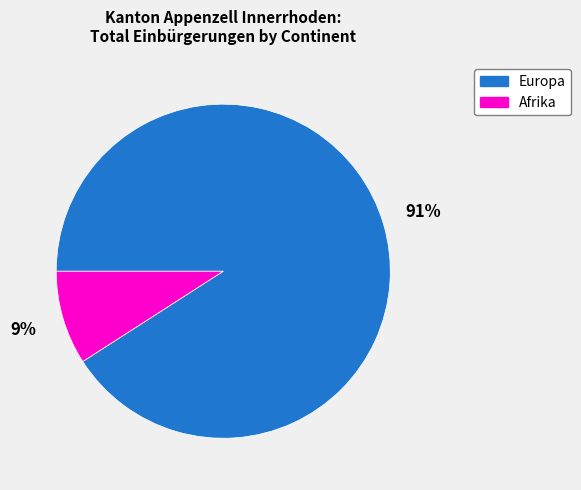

Combined, do Europa and Afrika account for over 50%?

Yes